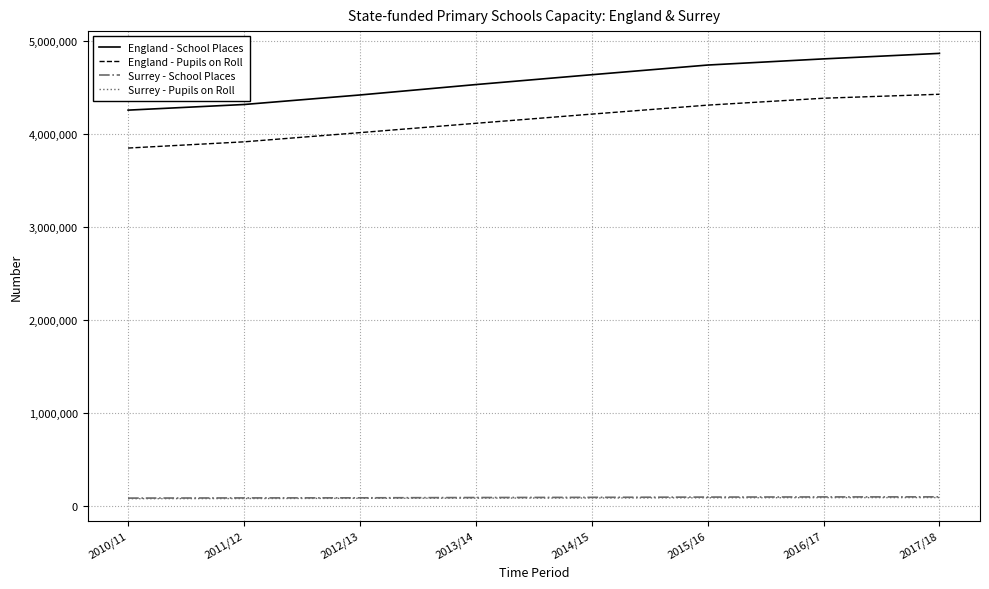

Count the number of data series in this chart.

4